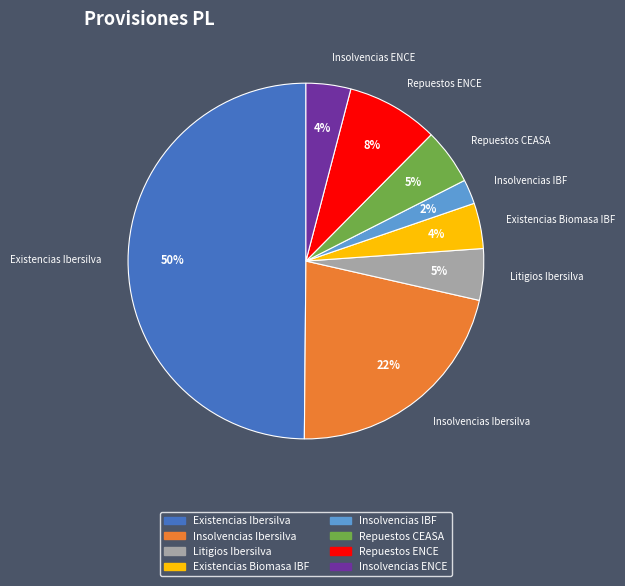

Count the number of slices in the pie.

8